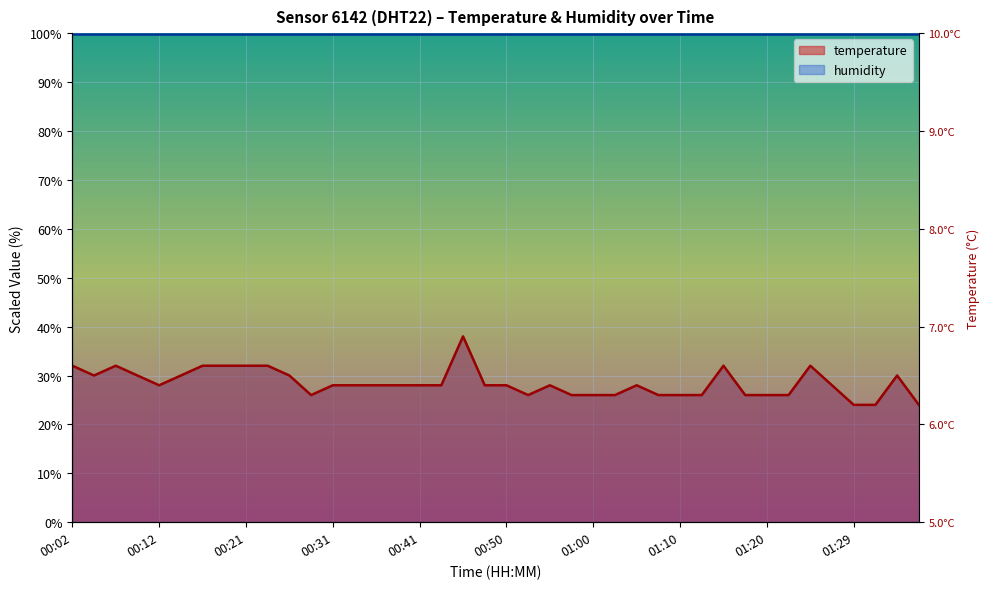

Between 01:00 and 01:32, which is larger?

01:00